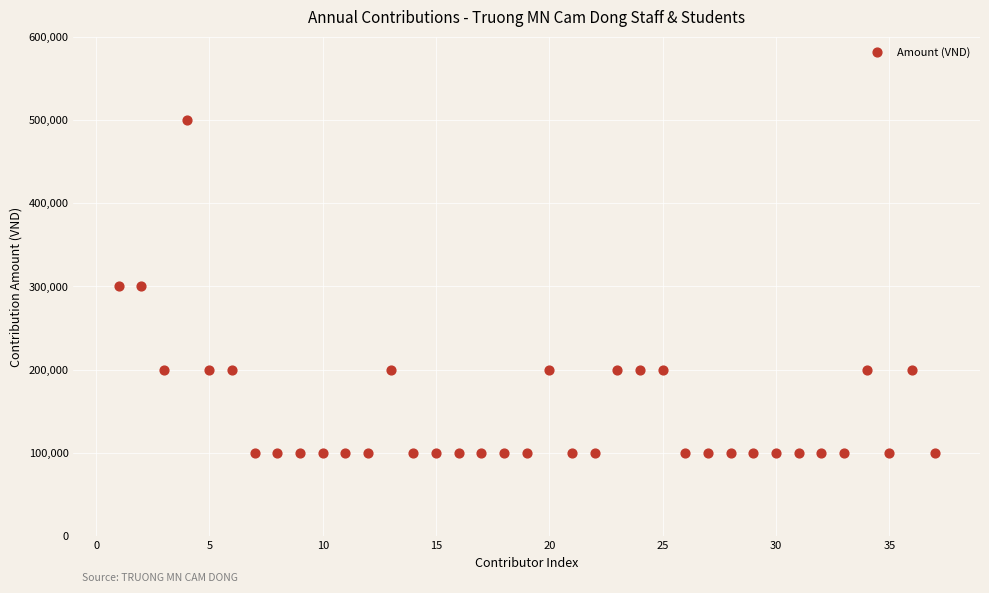

What is the range of Y values (max minus min)?

400000